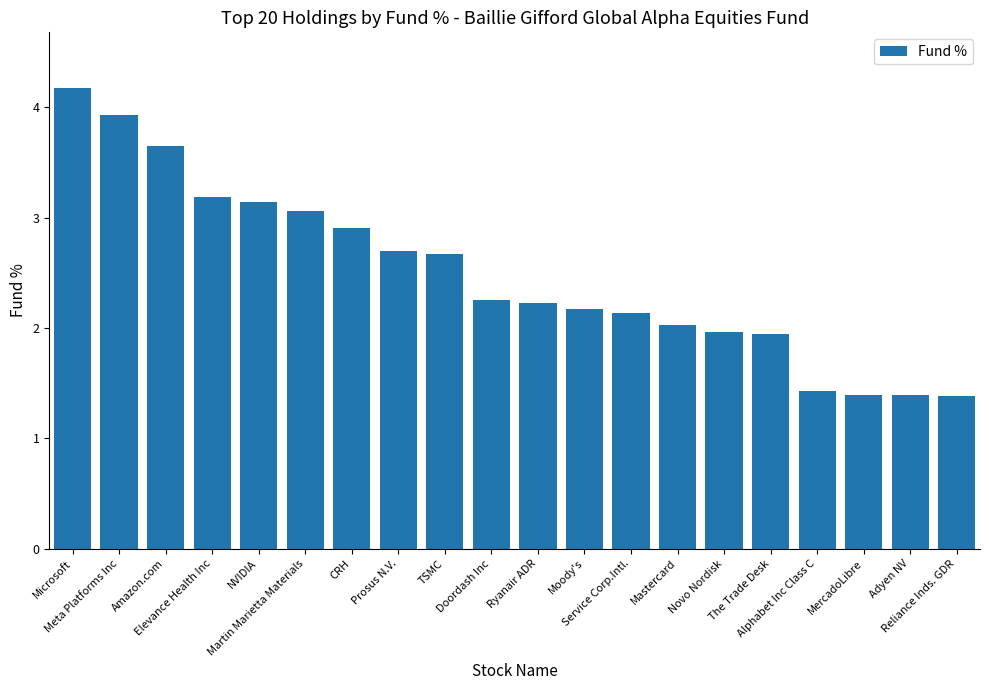

What is the maximum value shown in the chart?

4.2